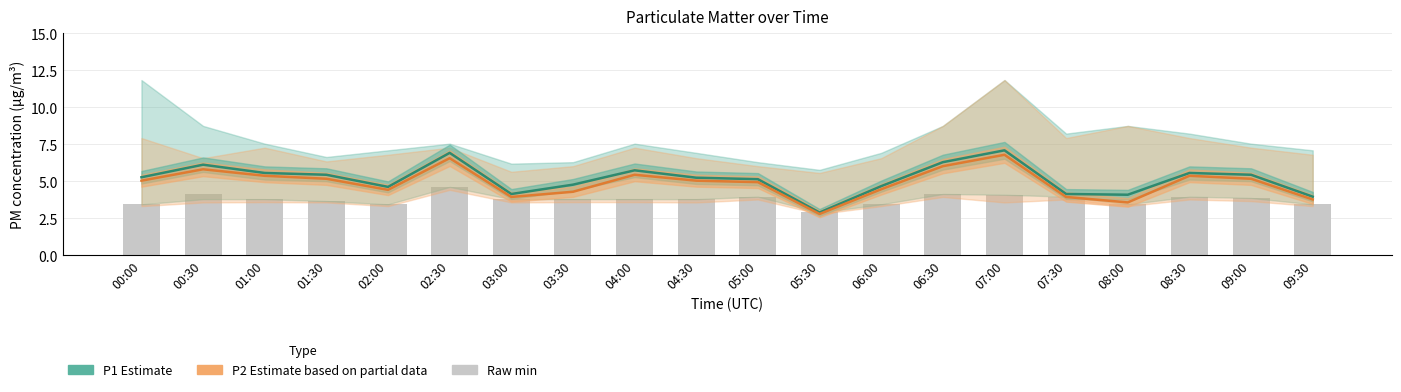

What position from the left is 09:00?

19